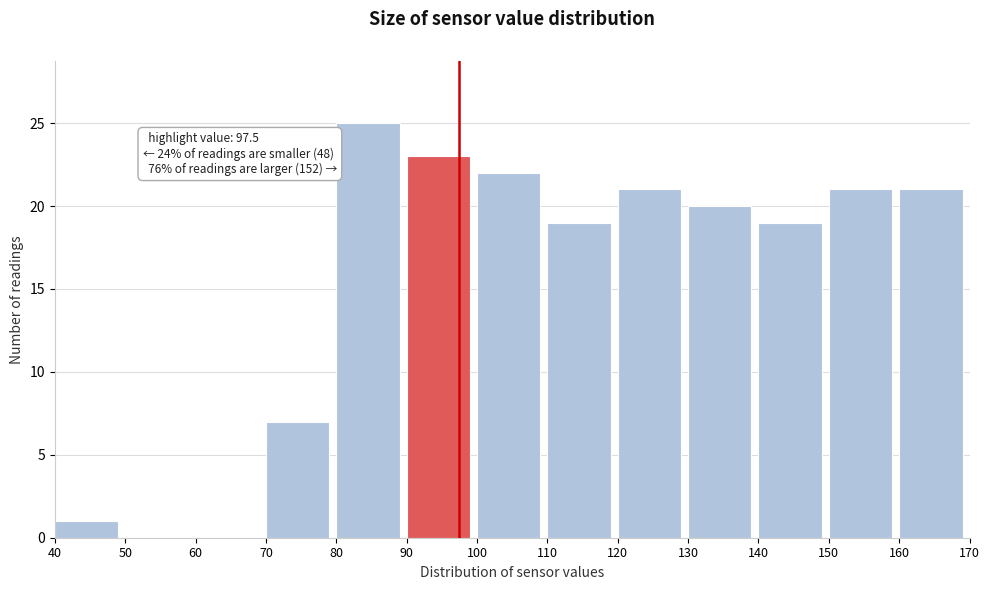

Which range on the x-axis has the tallest bar?

80 to 90